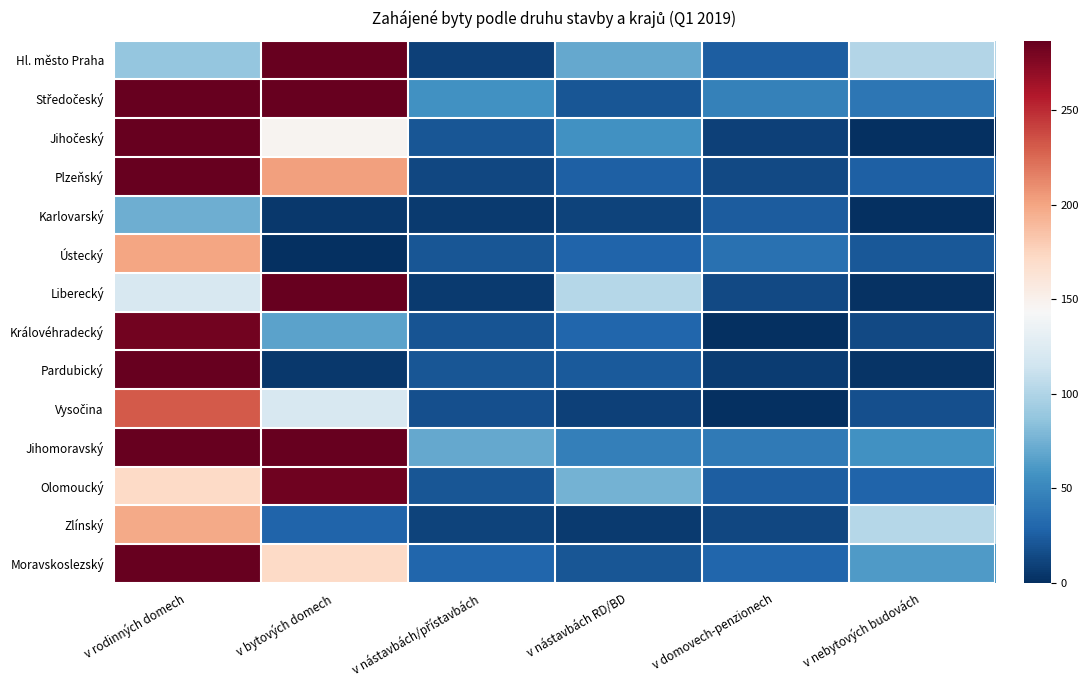

What is the total value across all series at v bytových domech?

3373